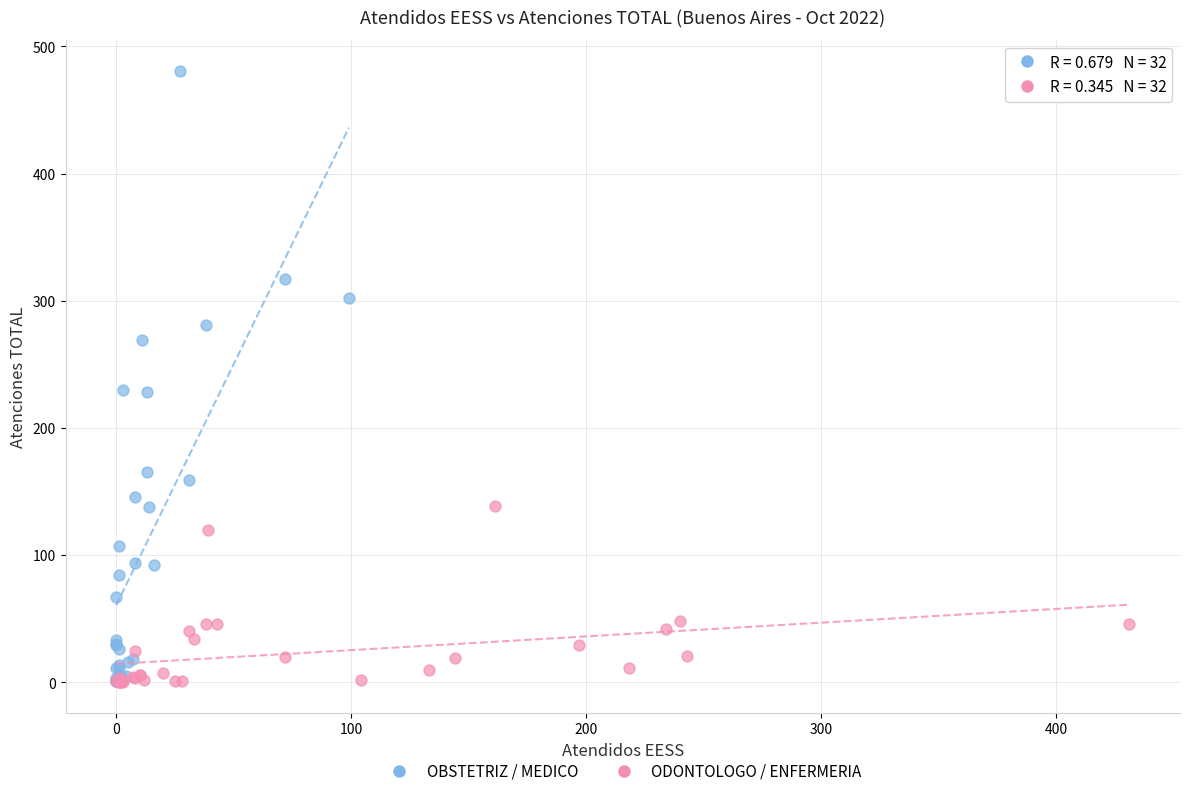

Which series contains the highest Y value?

OBSTETRIZ / MEDICO